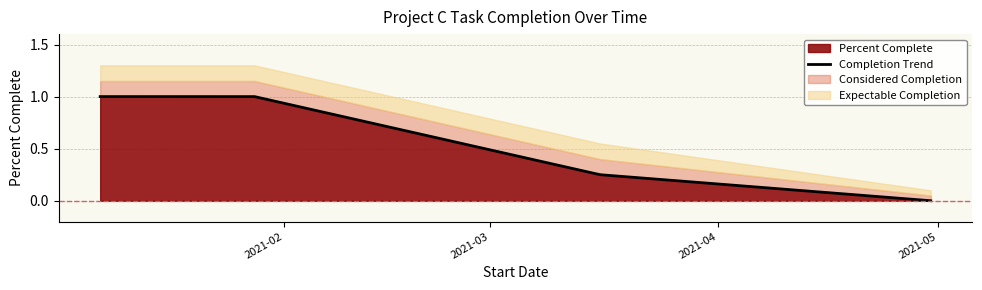

How many data points does each series have?

4